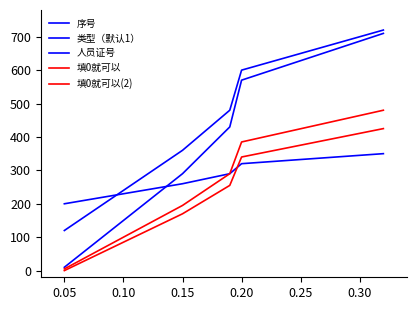

At which label does 类型（默认1） first exceed 290?

0.20